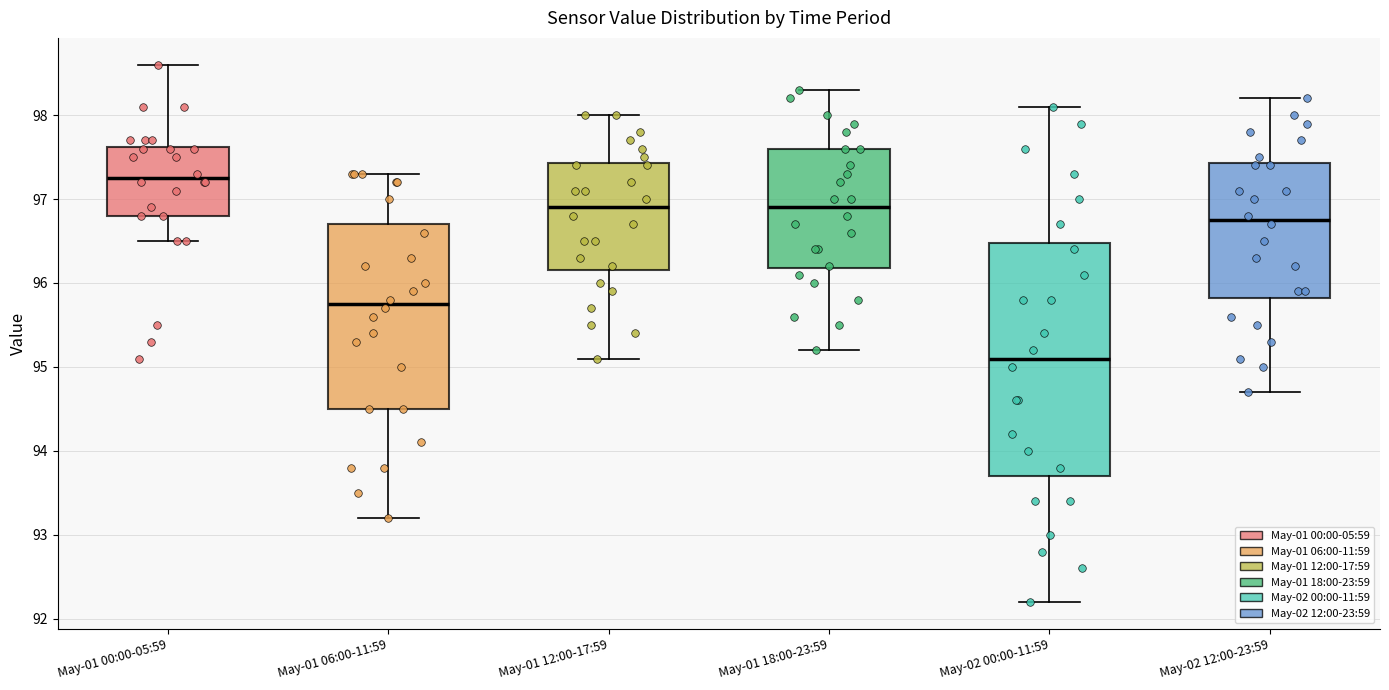

Where does the lower whisker of the box for May-01 18:00-23:59 end on the y-axis? The values are not printed on the chart, so give them approximately, as read against the axis.

95.2